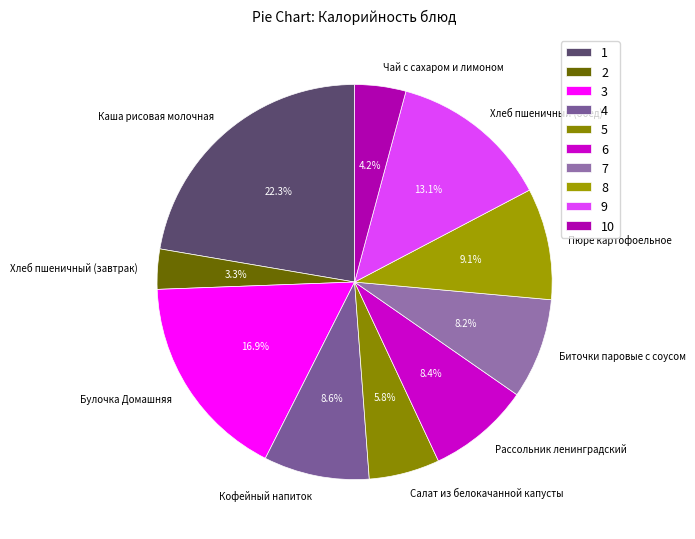

What is the total percentage of Рассольник ленинградский and Булочка Домашняя?

25.3%